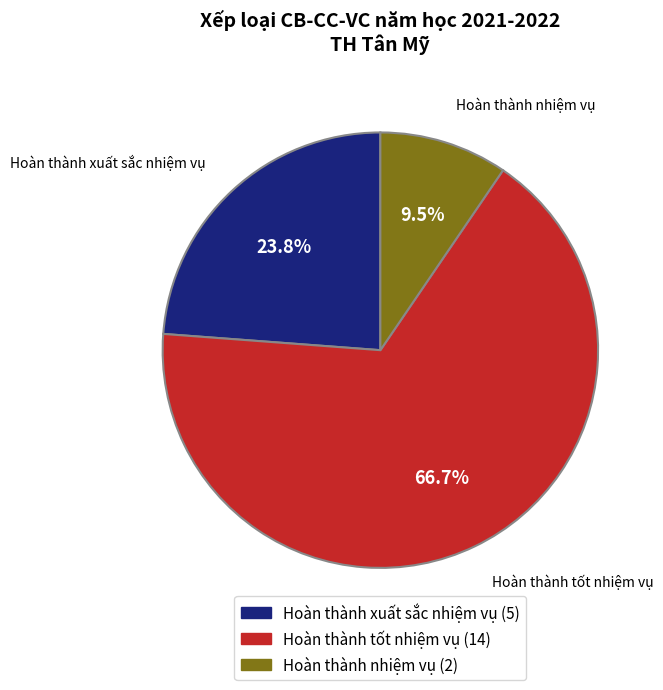

What is the smallest slice in the pie chart?

Hoàn thành nhiệm vụ